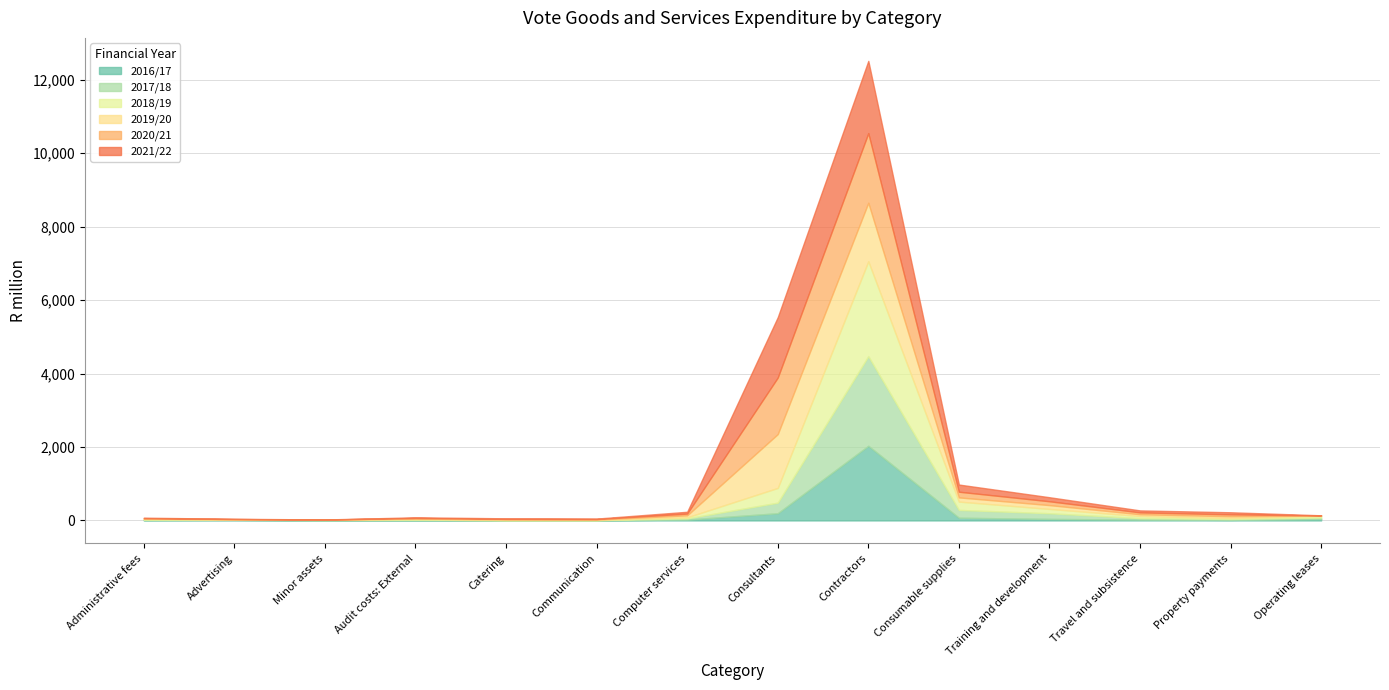

What is the total value across all series at Property payments?

222.7